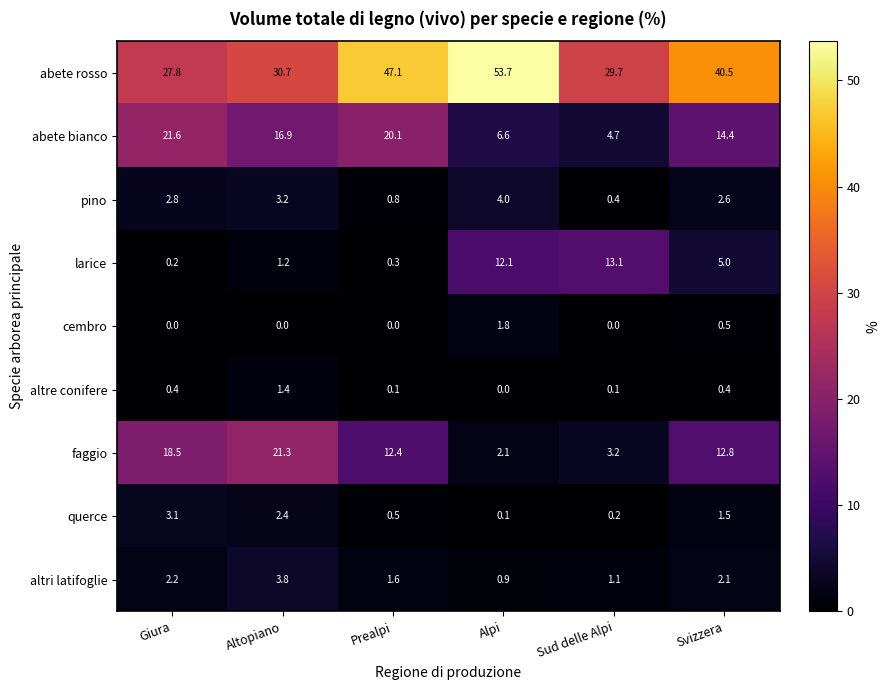

Between Sud delle Alpi and Svizzera, which series saw the biggest shift?

abete rosso